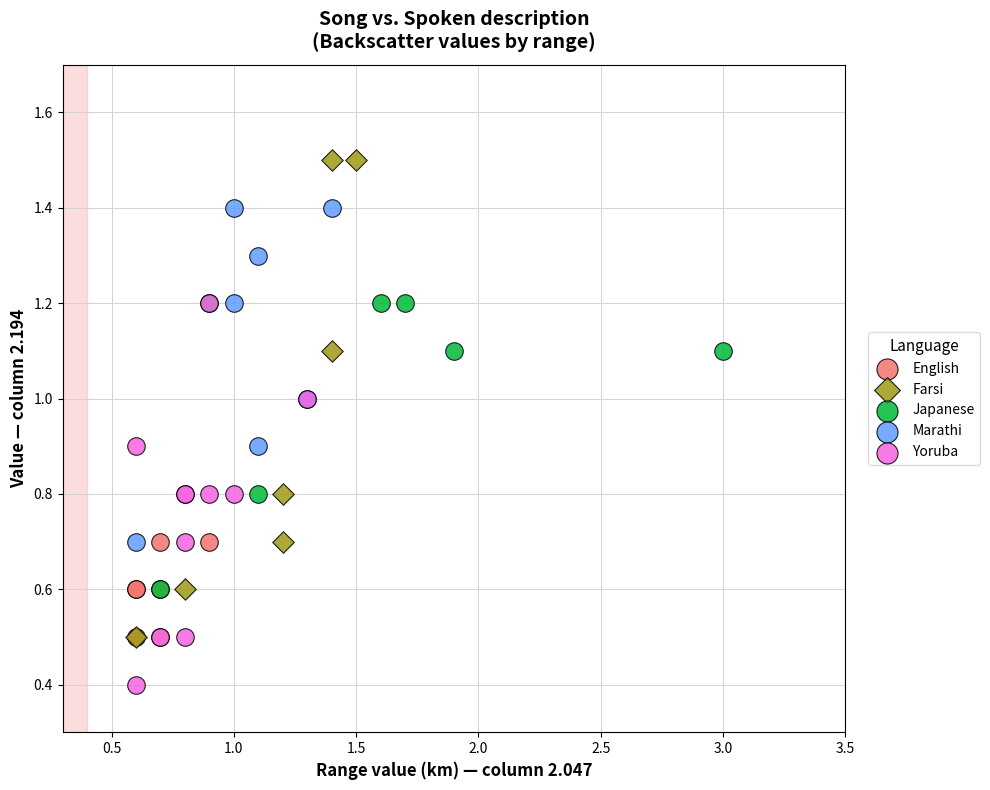

Which series contains the highest Y value?

Farsi